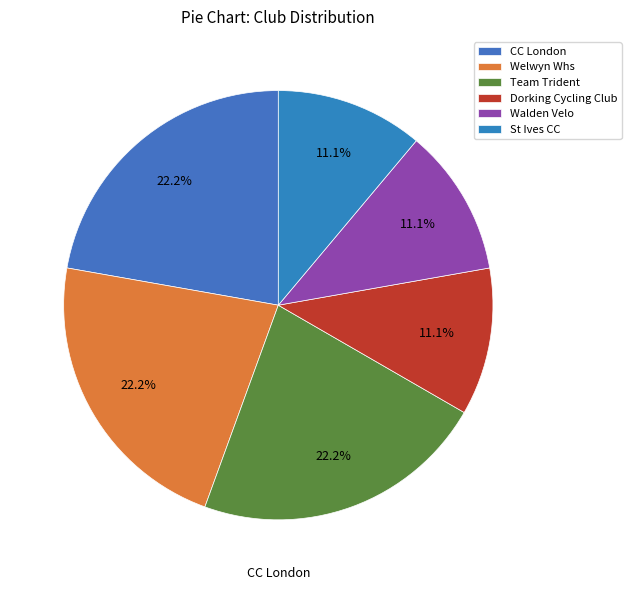

Rank the categories by value from highest to lowest.

CC London, Welwyn Whs, Team Trident, Dorking Cycling Club, Walden Velo, St Ives CC